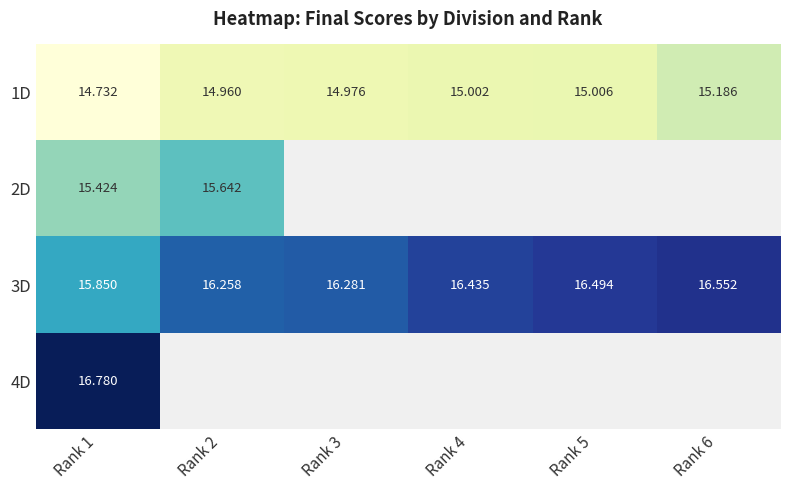

At how many categories does at least one series exceed 15?

6